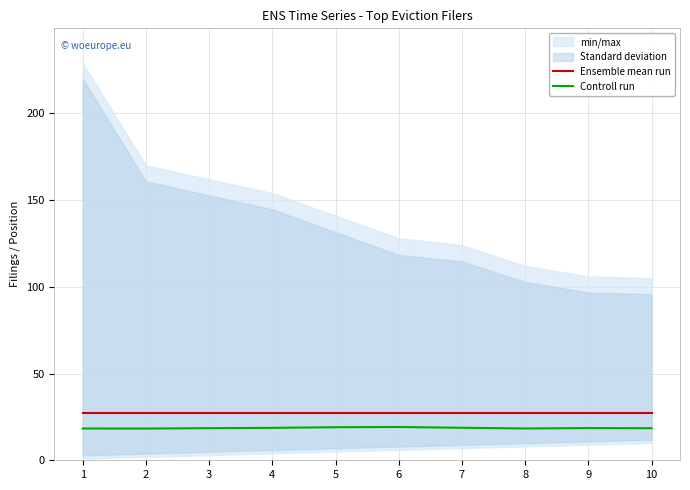

What is the value of the Controll run point at the 6th from the left?

19.2